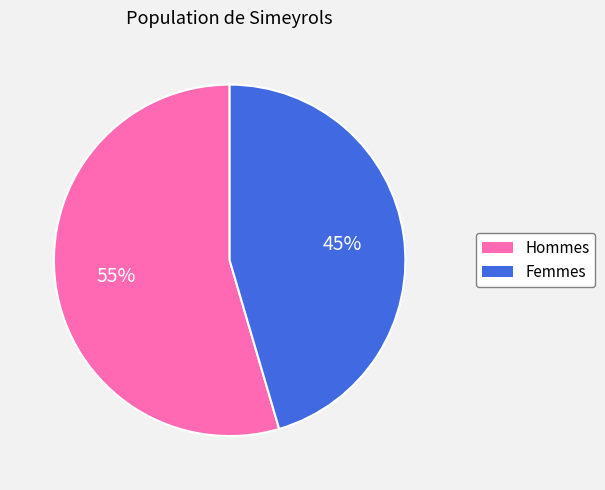

To the nearest percent, what is the average slice percentage?

50%